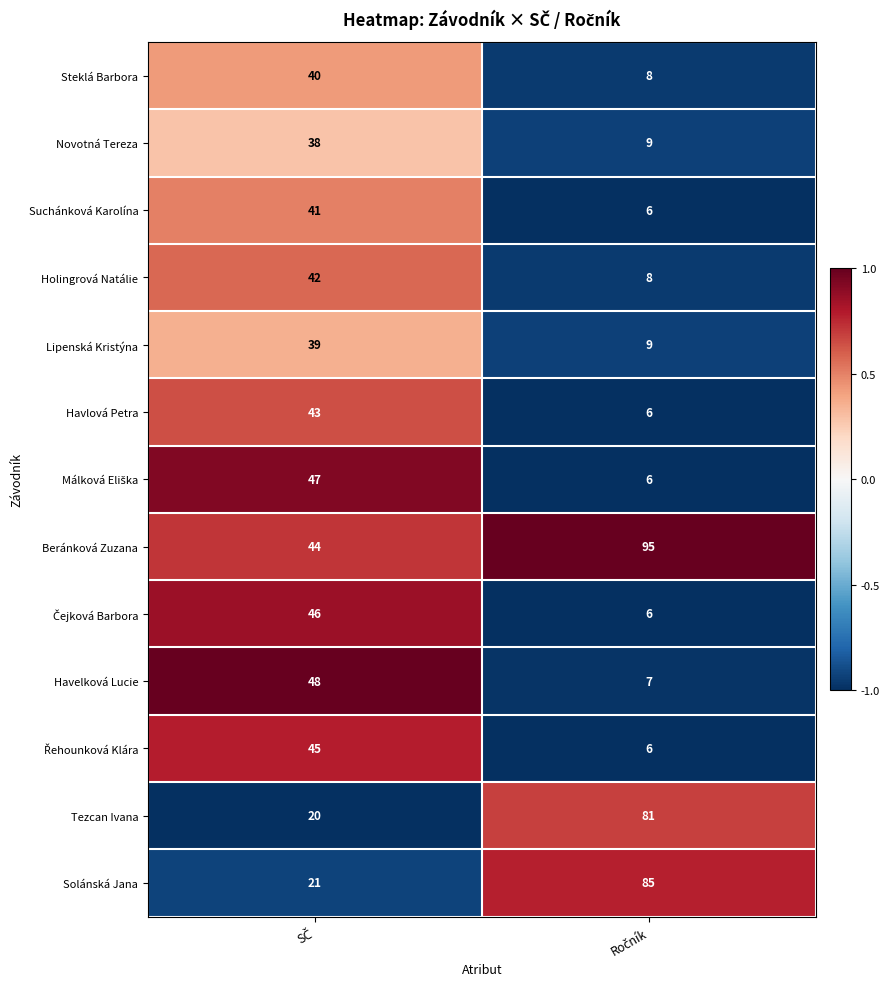

How many categories are shown in the chart?

2